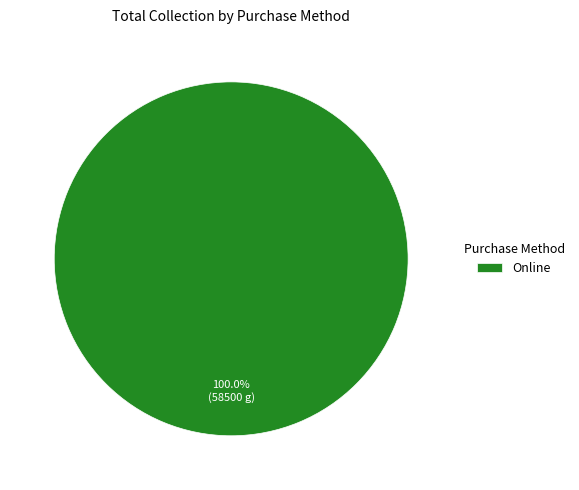

Rank the categories by value from lowest to highest.

Online